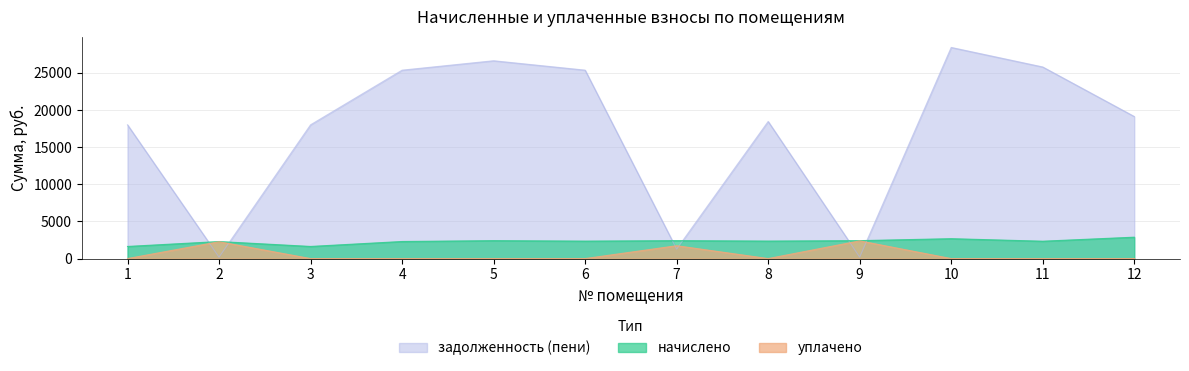

At which label does задолженность (пени) reach its minimum?

2